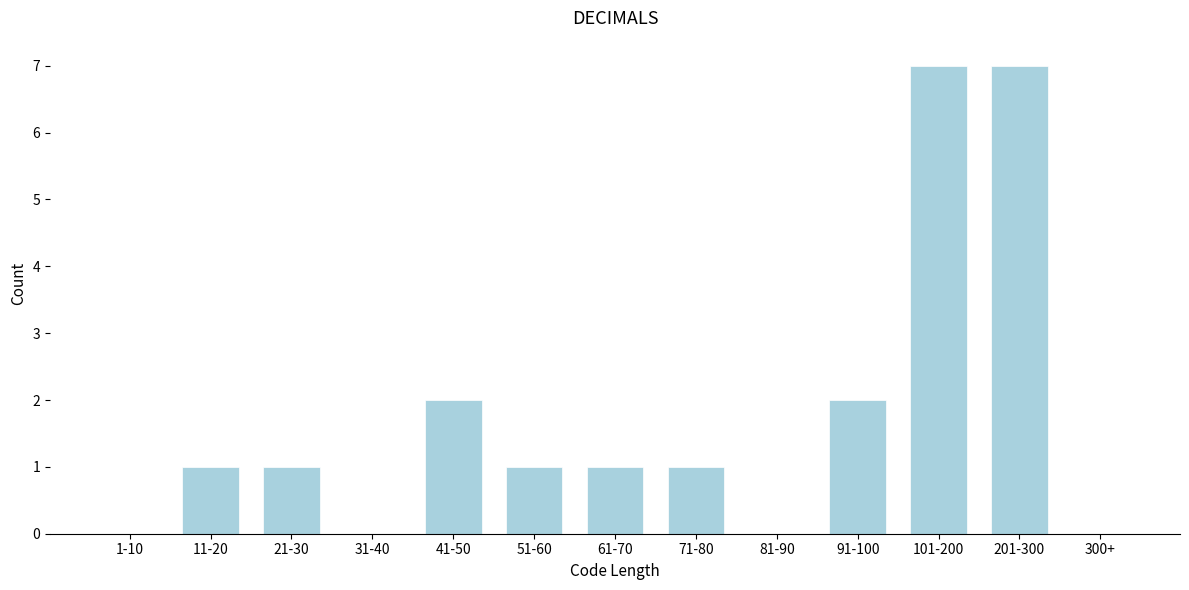

Reading right to left, extract all data points from this chart.

300+=0	201-300=7	101-200=7	91-100=2	81-90=0	71-80=1	61-70=1	51-60=1	41-50=2	31-40=0	21-30=1	11-20=1	1-10=0